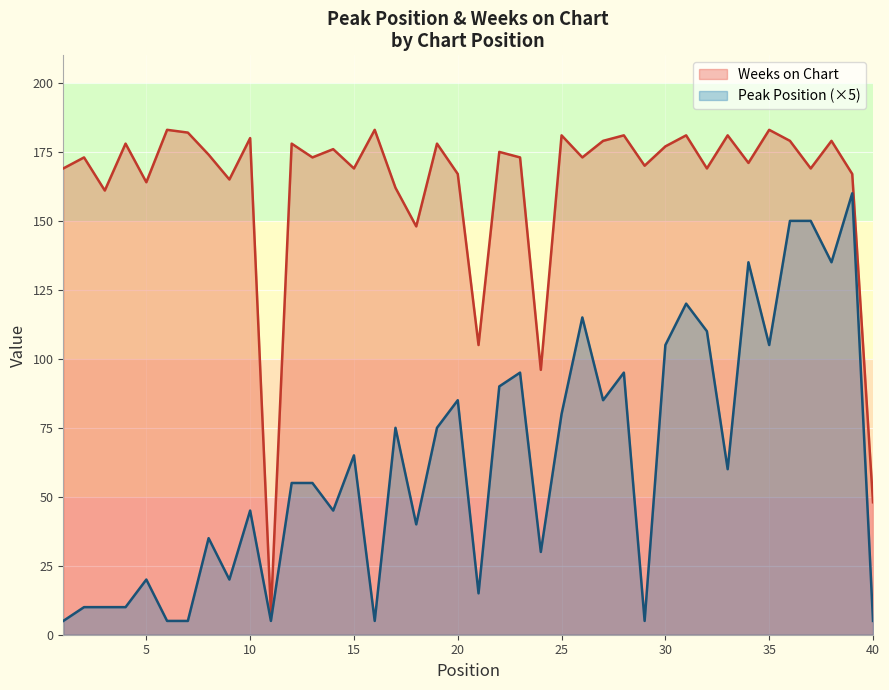

List the series in order of their overall mean, lowest first.

Peak Position (×5), Weeks on Chart